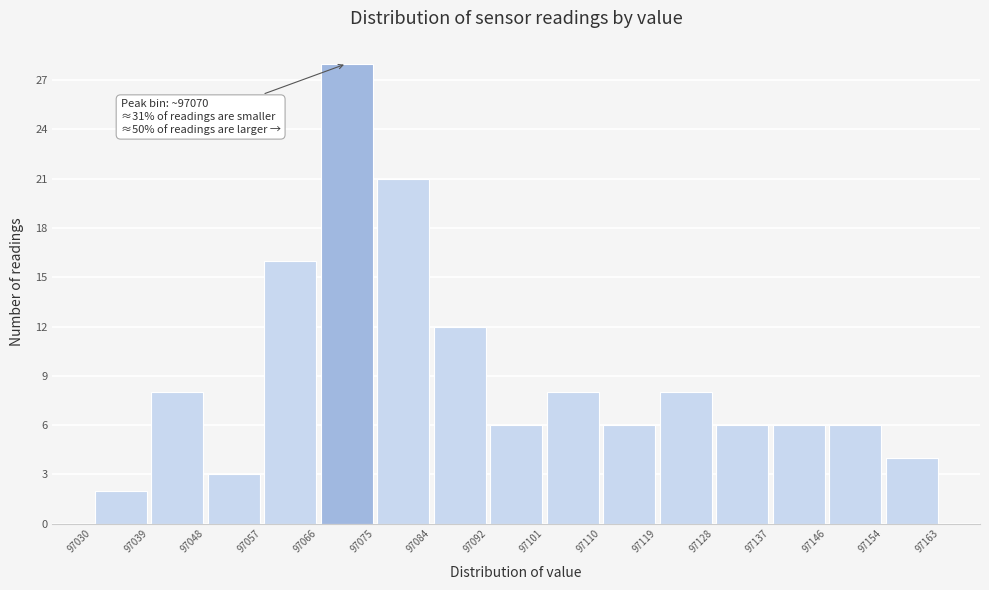

Which range on the x-axis has the tallest bar?

97066 to 97075